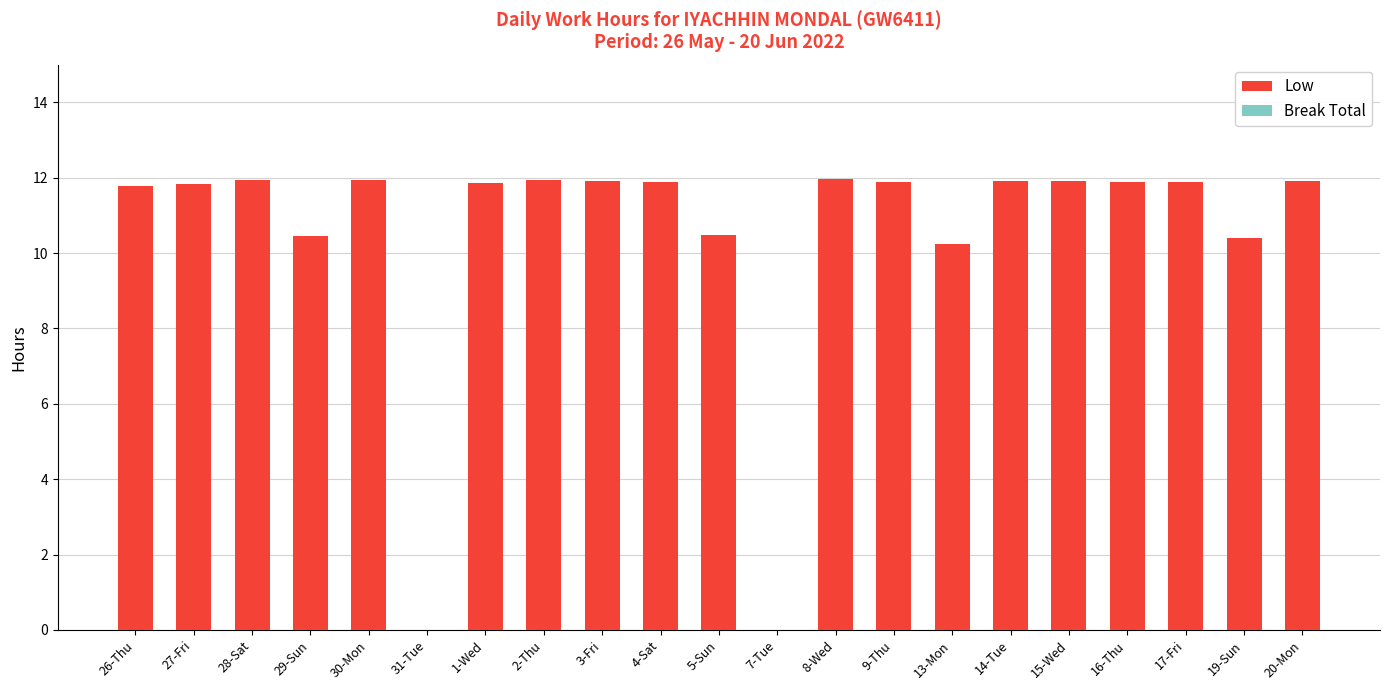

What is the maximum value shown in the chart?

12.0